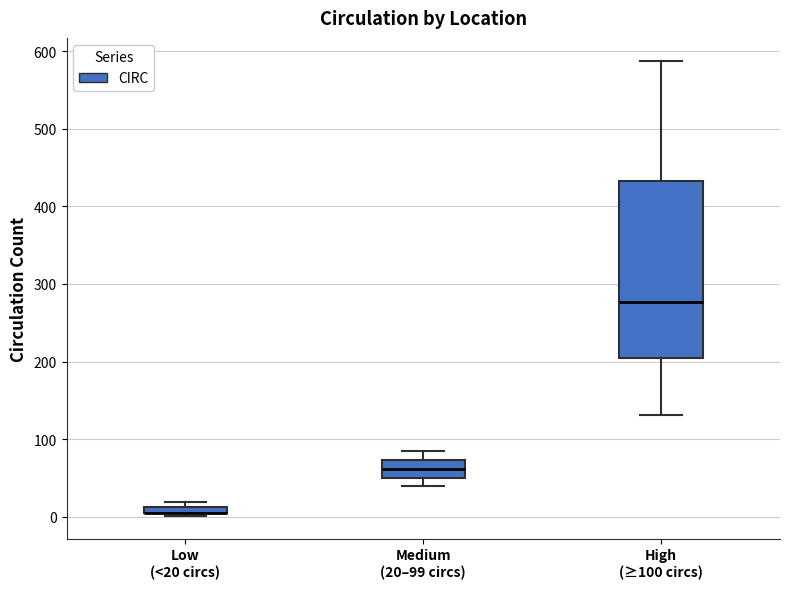

Where is the upper edge of the box for Low (<20 circs) on the y-axis? The values are not printed on the chart, so give them approximately, as read against the axis.

10